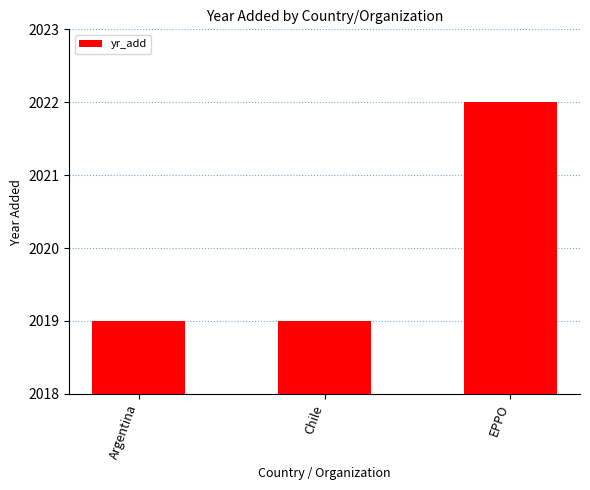

What position from the right is EPPO?

1